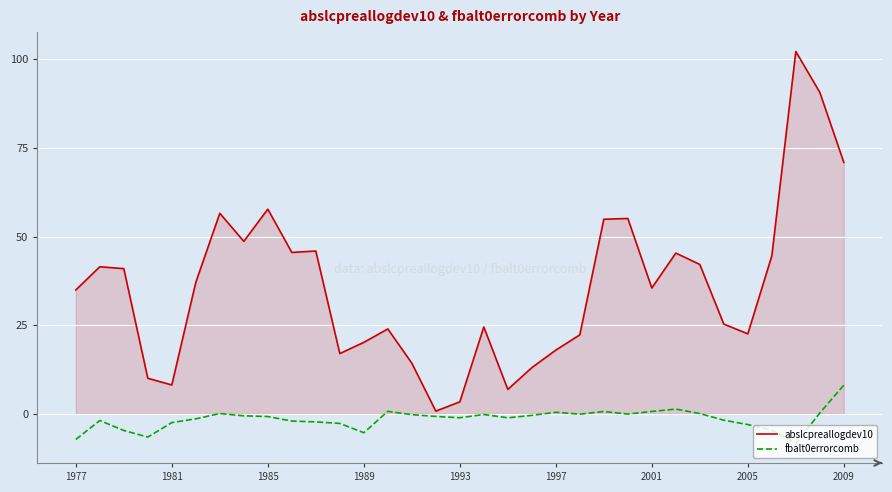

What is the difference between the maximum and minimum values in the fbalt0errorcomb series?

16.4